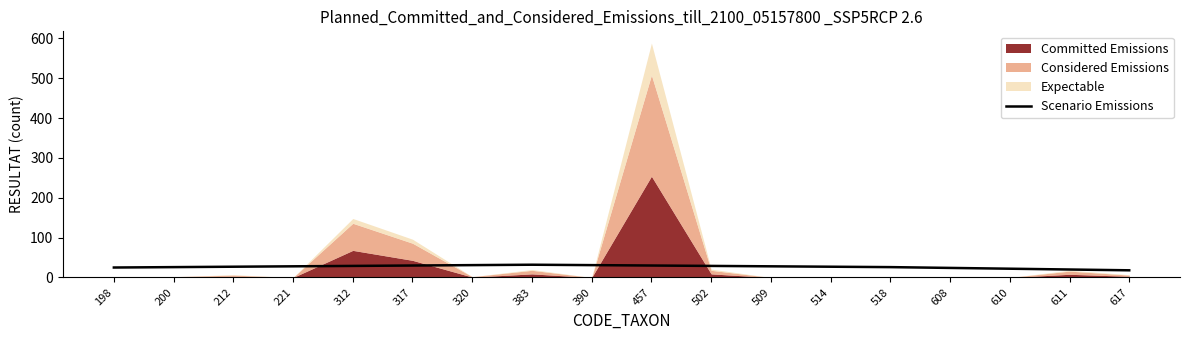

Is it true that Scenario Emissions equals 24 at 608?

True